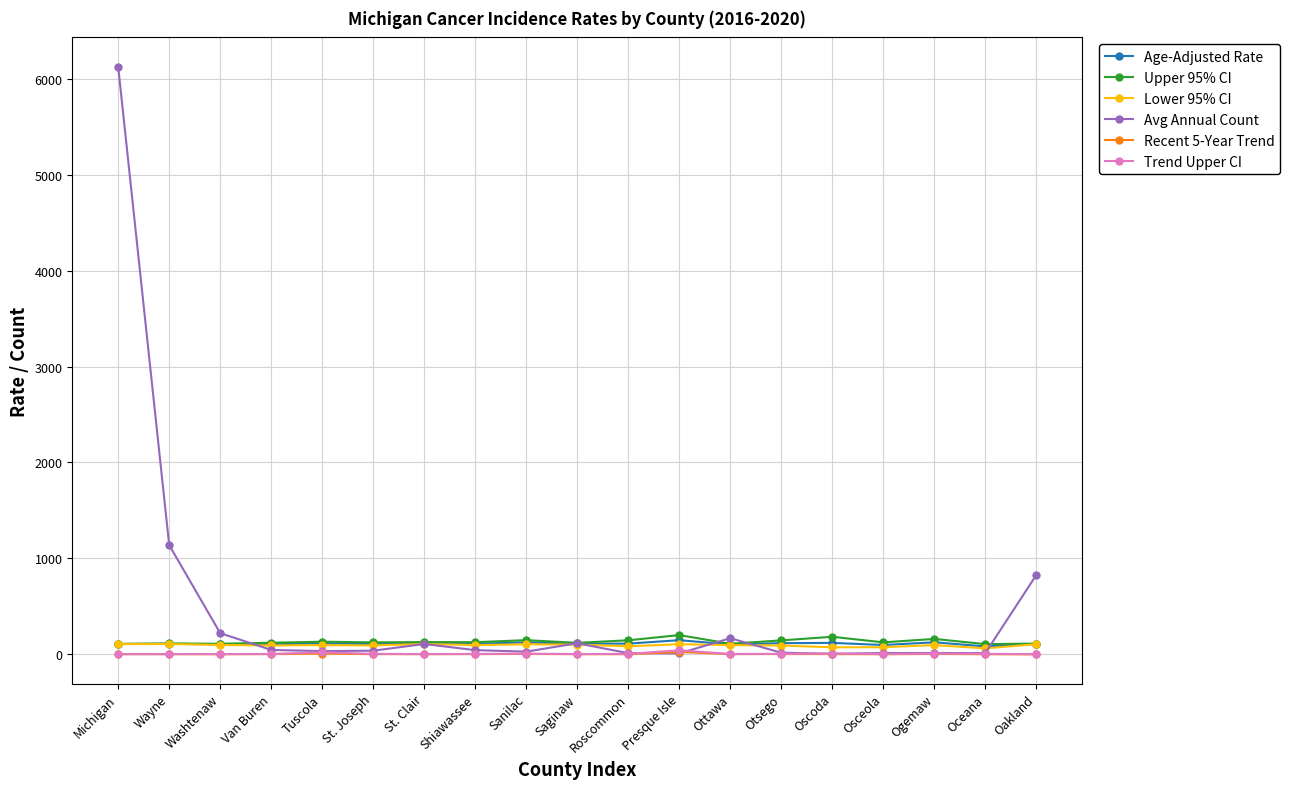

True or false: Avg Annual Count has more than 2 points higher than both neighbors.

True